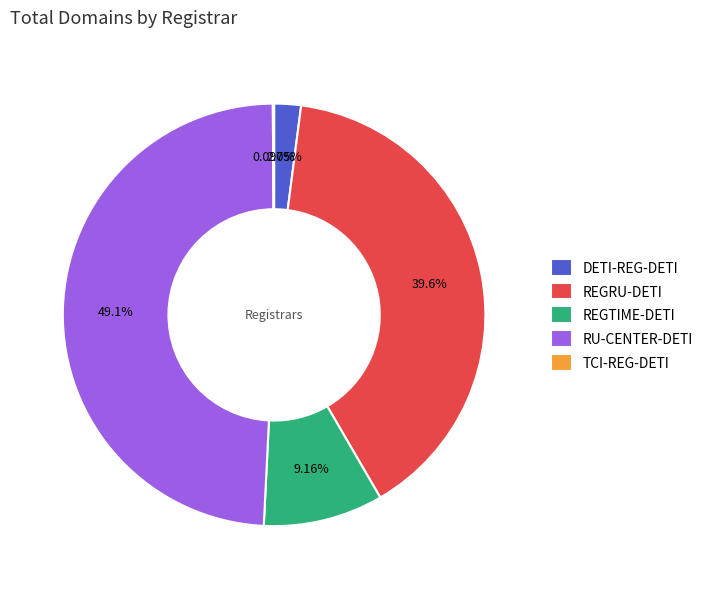

What percentage is the RU-CENTER-DETI slice, to the nearest percent?

49%